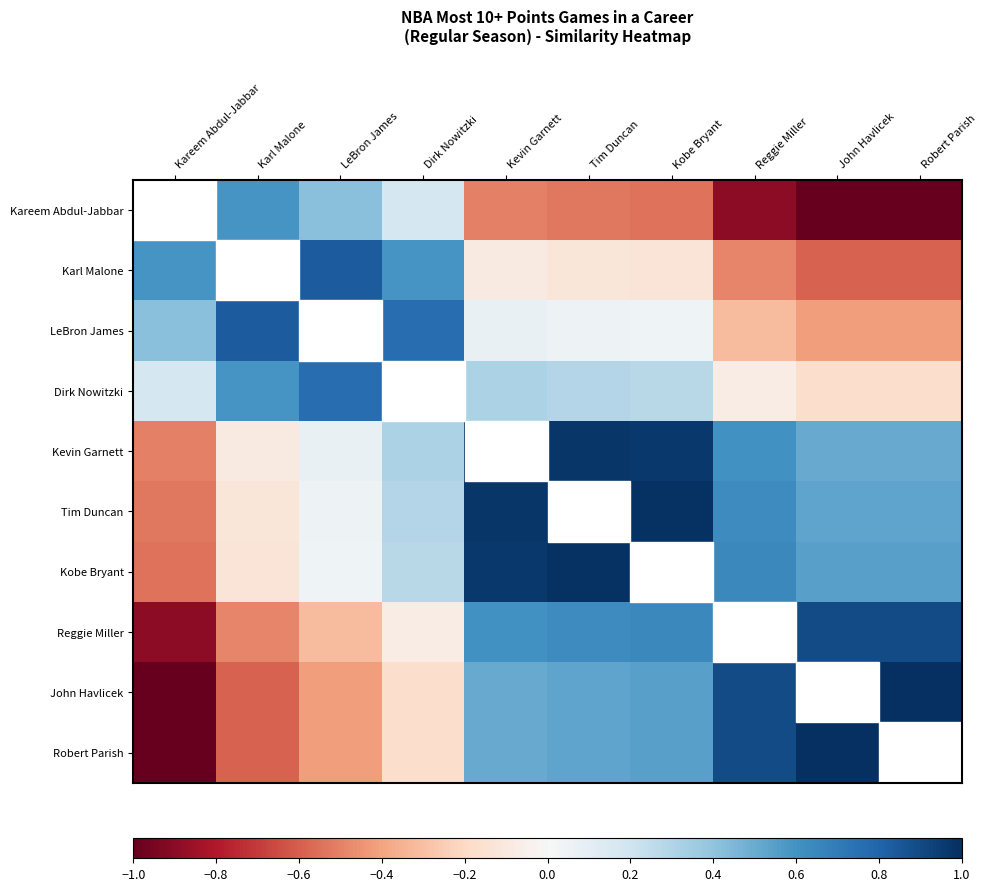

At LeBron James, list the series in order from largest to smallest.

LeBron James, Karl Malone, Dirk Nowitzki, Kareem Abdul-Jabbar, Kevin Garnett, Tim Duncan, Kobe Bryant, Reggie Miller, John Havlicek, Robert Parish